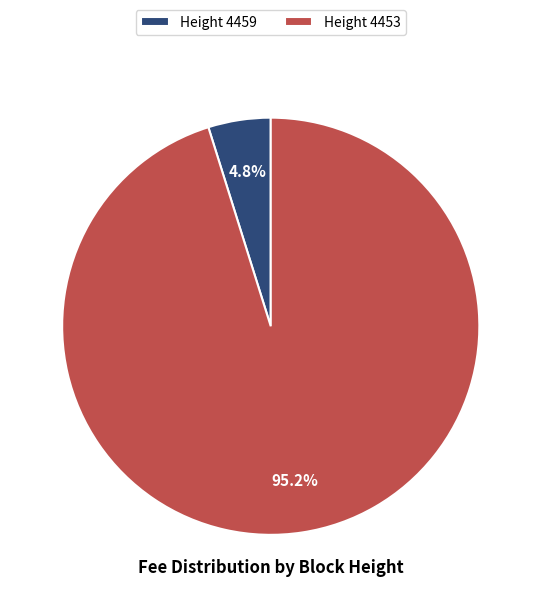

How much of the chart is everything except Height 4453?

4.8%